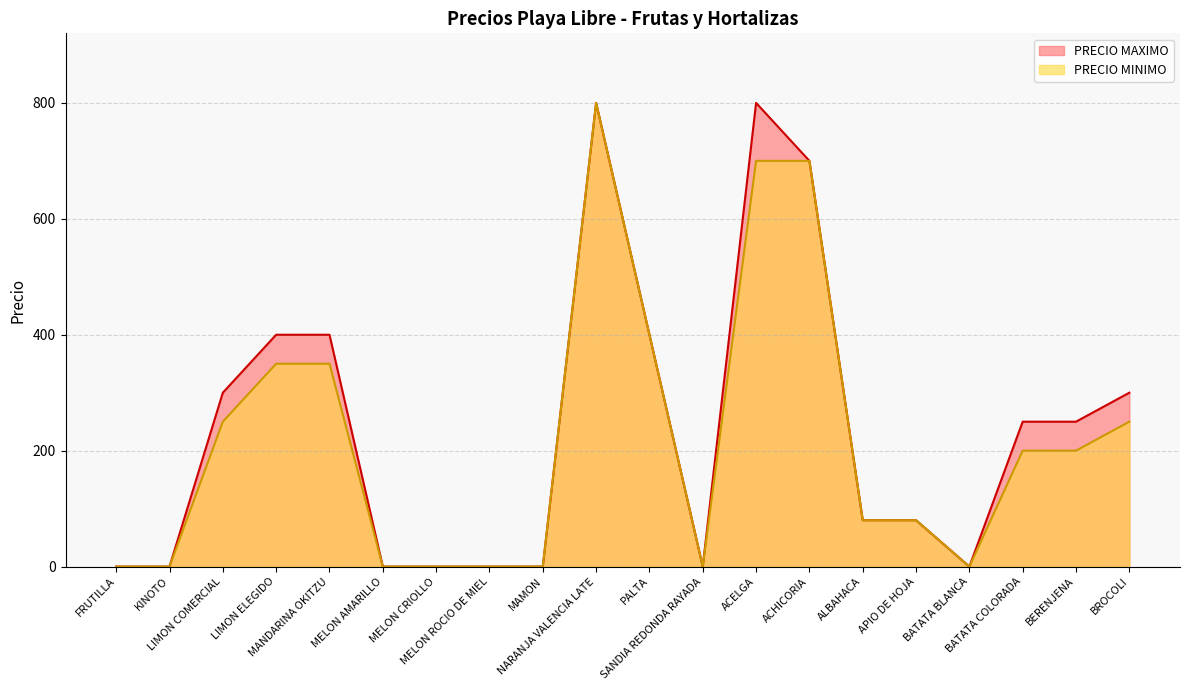

List the series in order of their peak value, lowest first.

PRECIO MAXIMO, PRECIO MINIMO